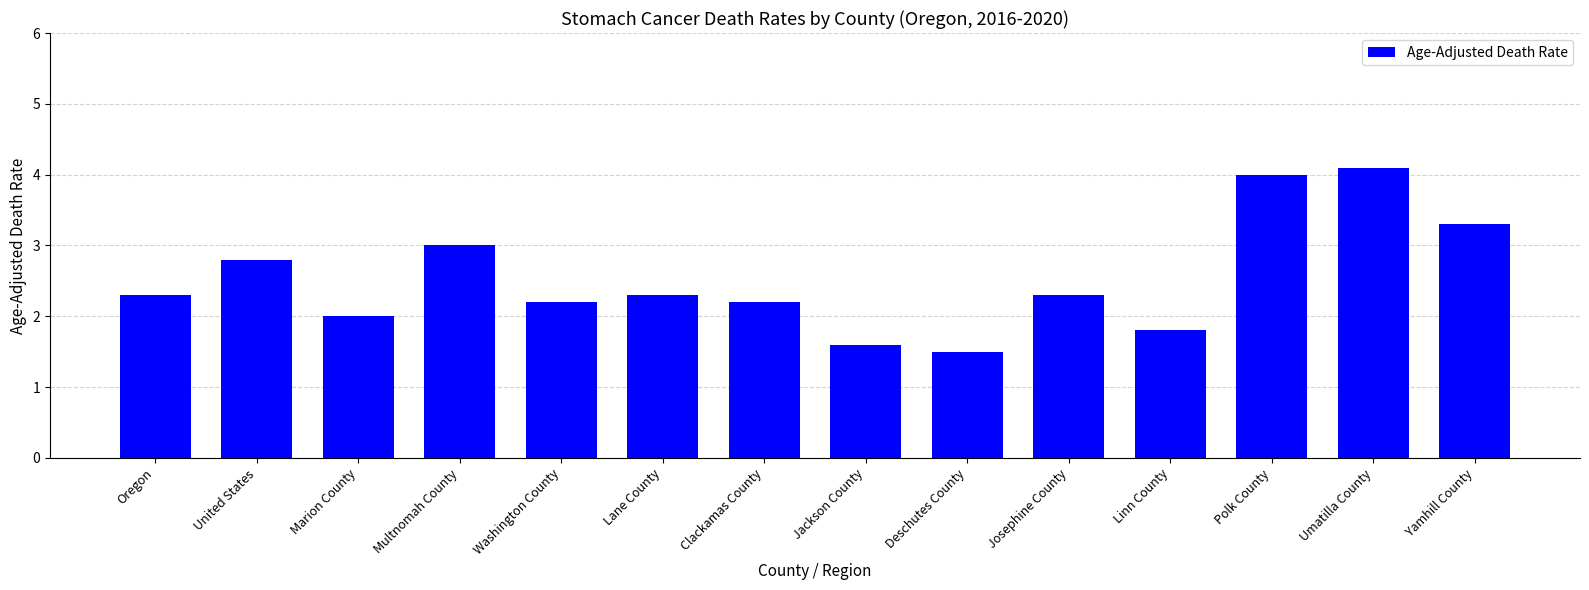

Which has a higher value, Polk County or Umatilla County?

Umatilla County